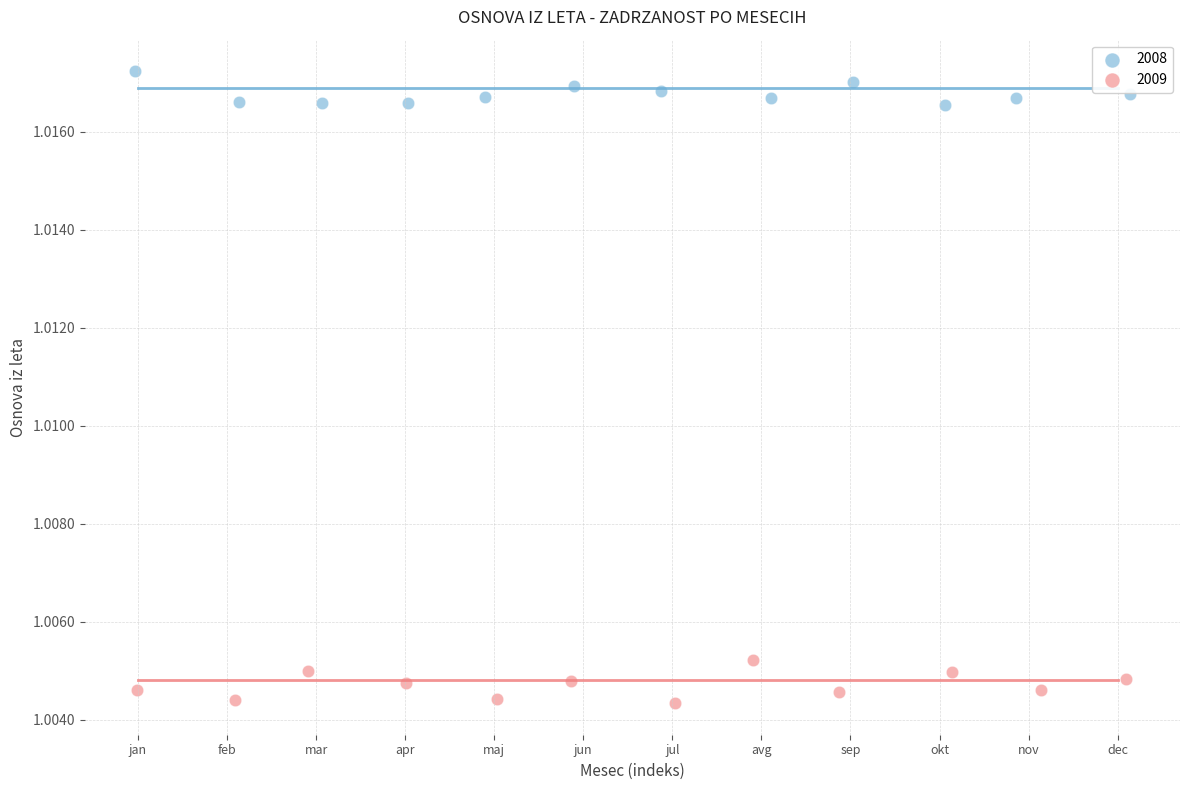

Which series contains the lowest Y value?

2009